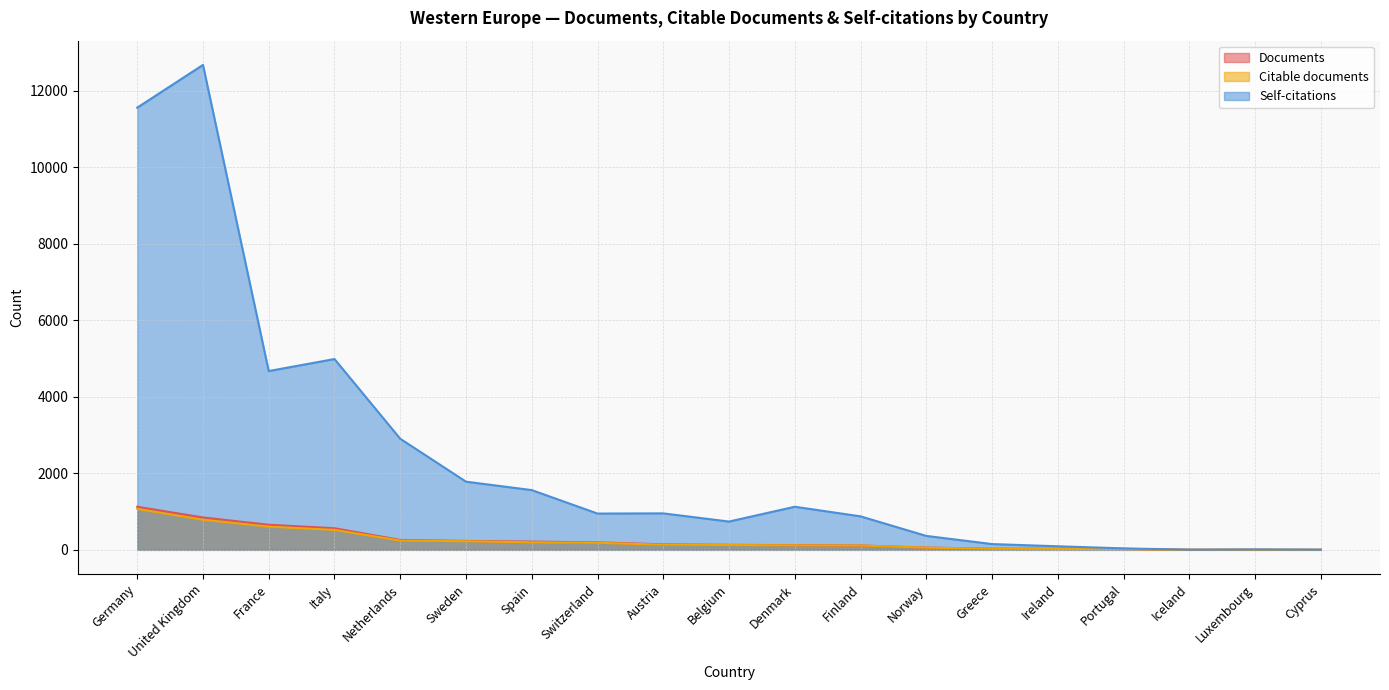

What is the average value of the Self-citations series?

2391